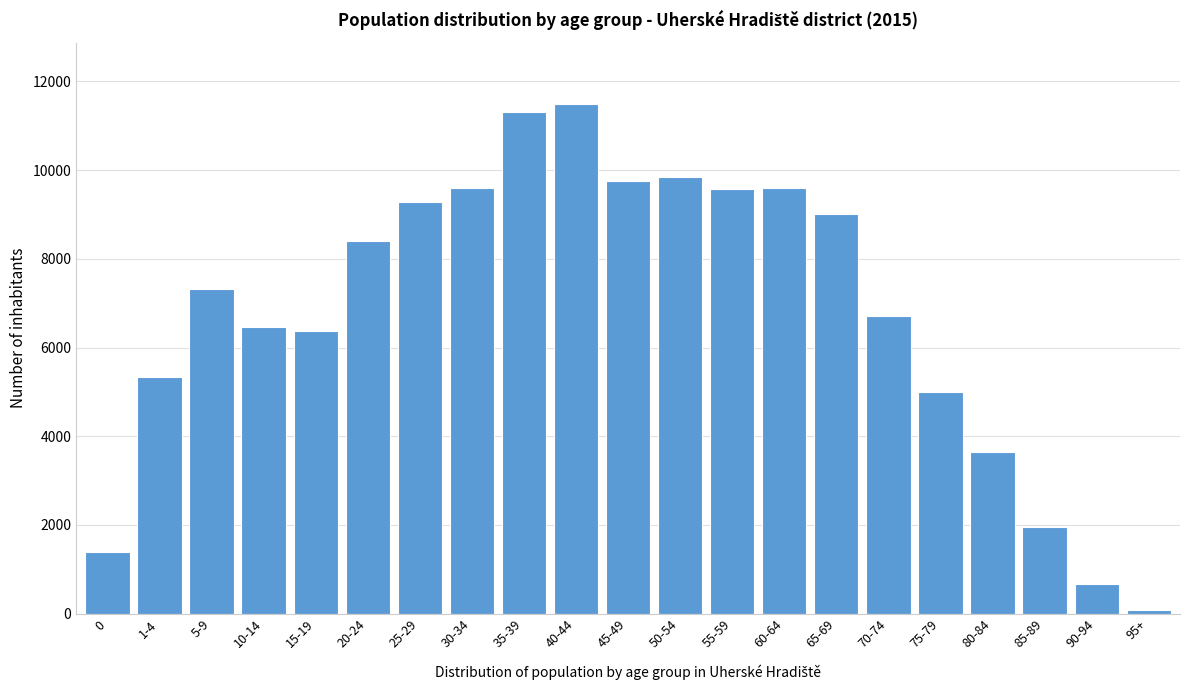

Is it true that the value at 30-34 is 9606?

True